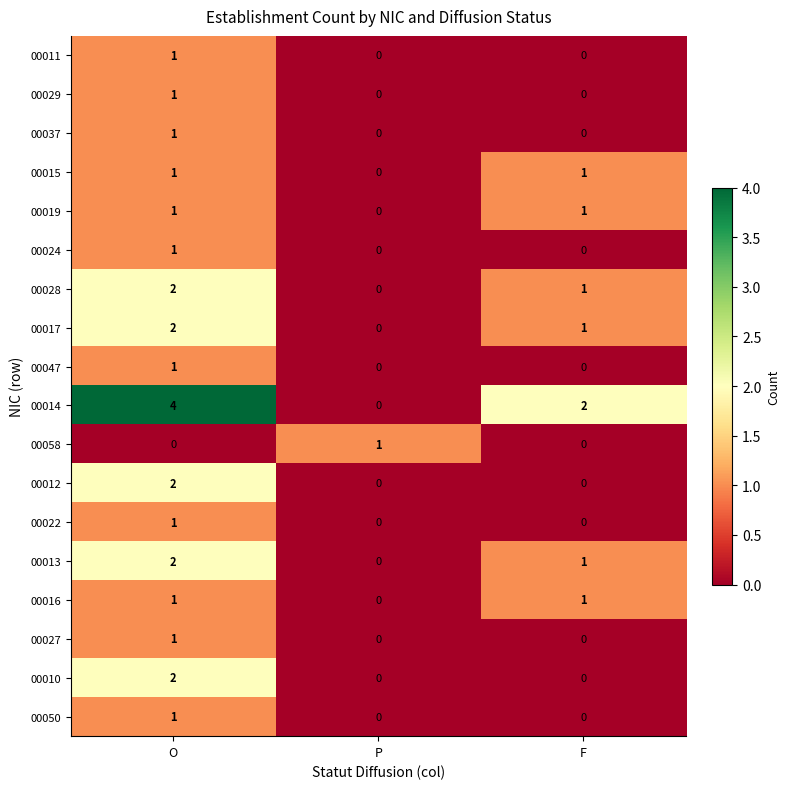

At which label is 00016 closest to 0?

P